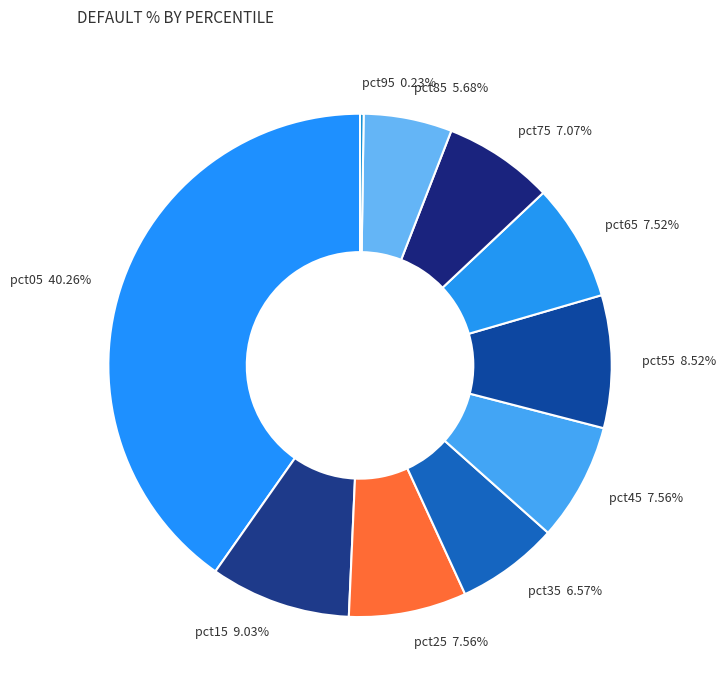

To the nearest percent, what is the difference between the pct05 and pct35 slice percentages?

34%